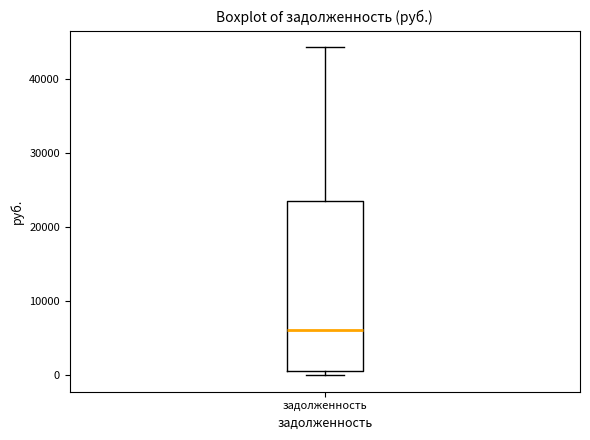

Where is the lower edge of the box for задолженность on the y-axis? The values are not printed on the chart, so give them approximately, as read against the axis.

1000